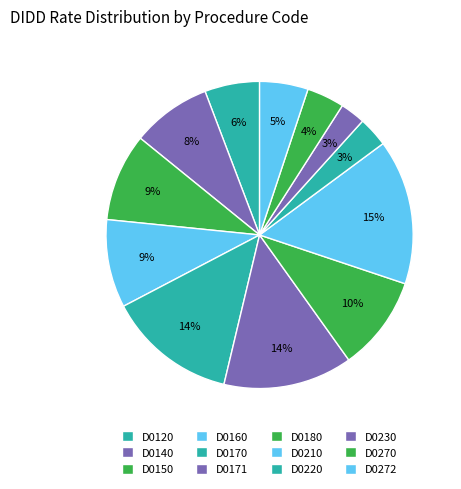

Which category has the smallest portion of the pie?

D0230